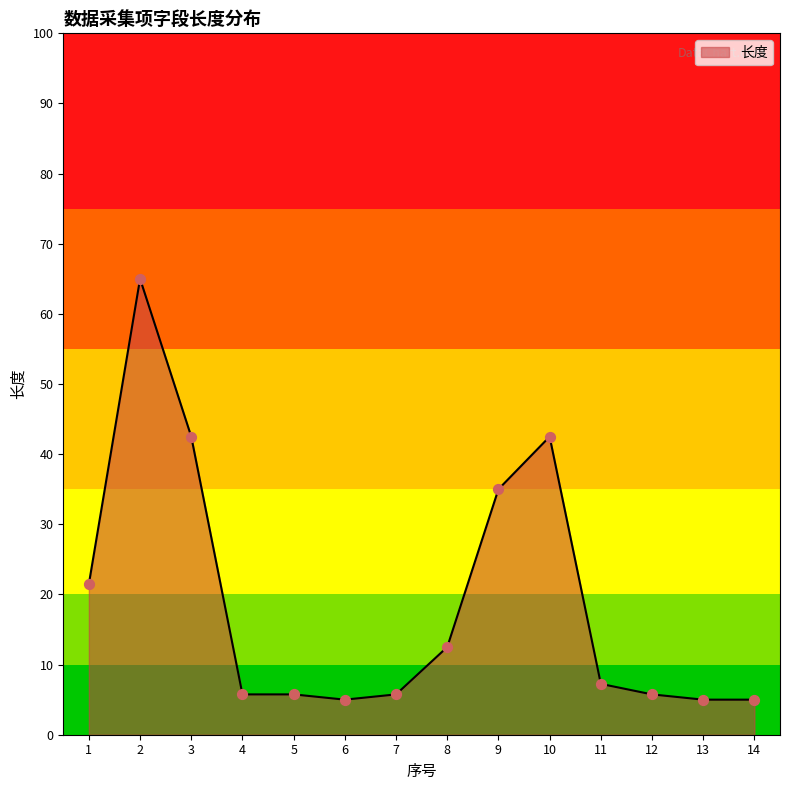

What is the change in value from 1 to 10?

+21.0